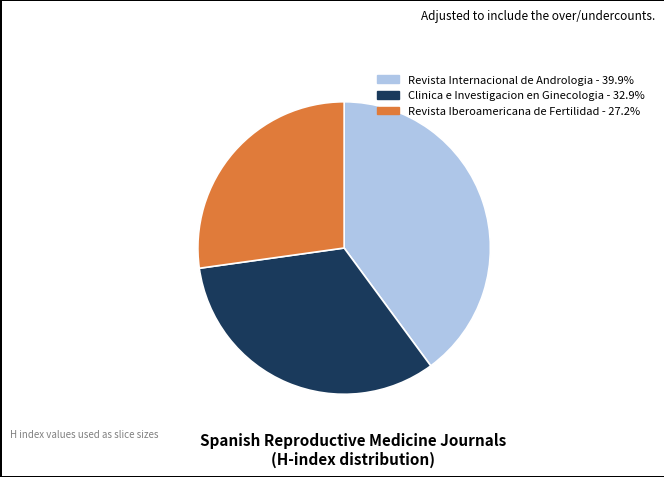

Which slice is the smallest?

Revista Iberoamericana de Fertilidad